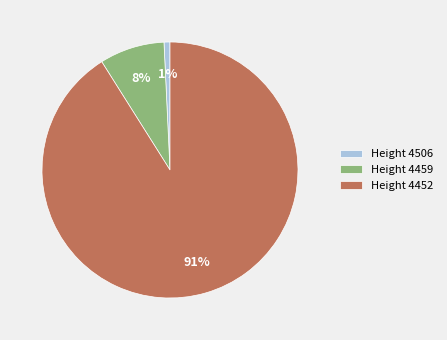

To the nearest percent, what percentage of the pie is Height 4452?

91%